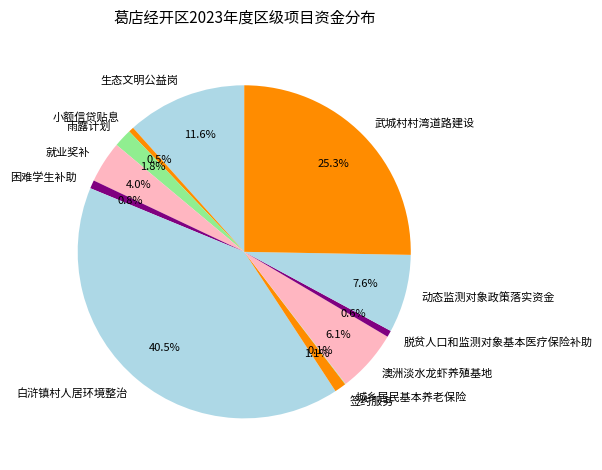

To the nearest percent, what is the difference between the largest and smallest slice percentages?

40%